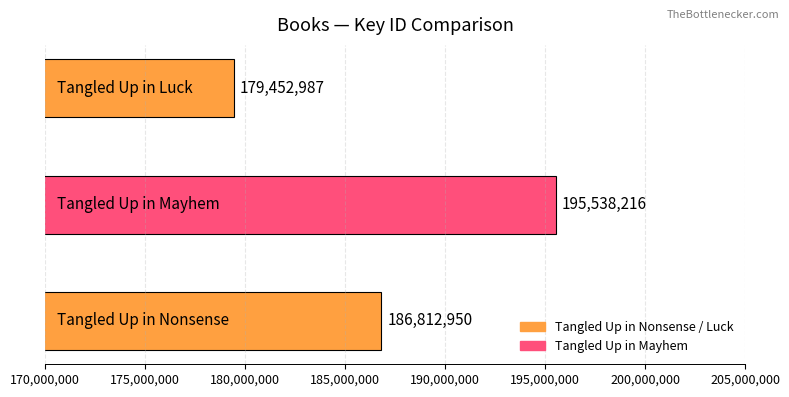

What is the sum of all values?

561804153